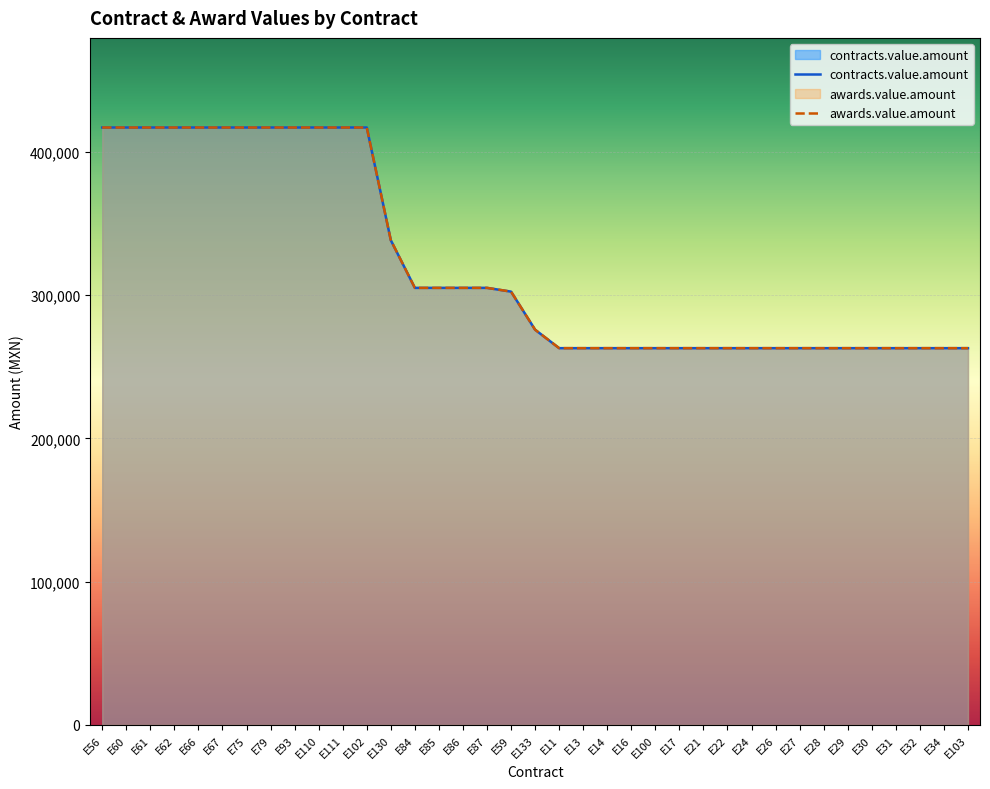

Rank the categories by contracts.value.amount value from highest to lowest.

E56, E60, E61, E62, E66, E67, E75, E79, E93, E110, E111, E102, E130, E84, E85, E86, E87, E59, E133, E11, E13, E14, E16, E100, E17, E21, E22, E24, E26, E27, E28, E29, E30, E31, E32, E34, E103